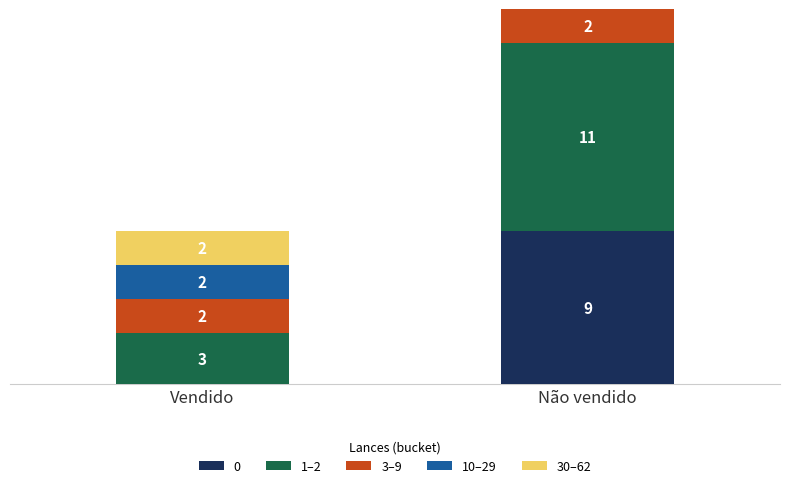

At which category is the sum across all series the highest?

Não vendido